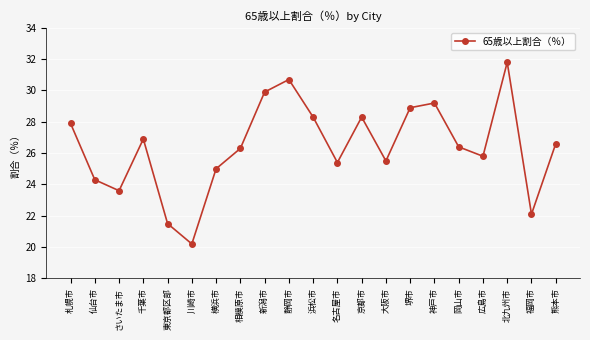

What is the ratio of the value at 横浜市 to the value at 東京都区部?

1.2